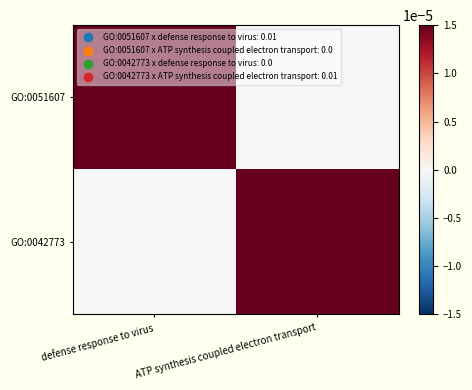

Rank the series by their maximum value, from lowest to highest.

GO:0051607, GO:0042773